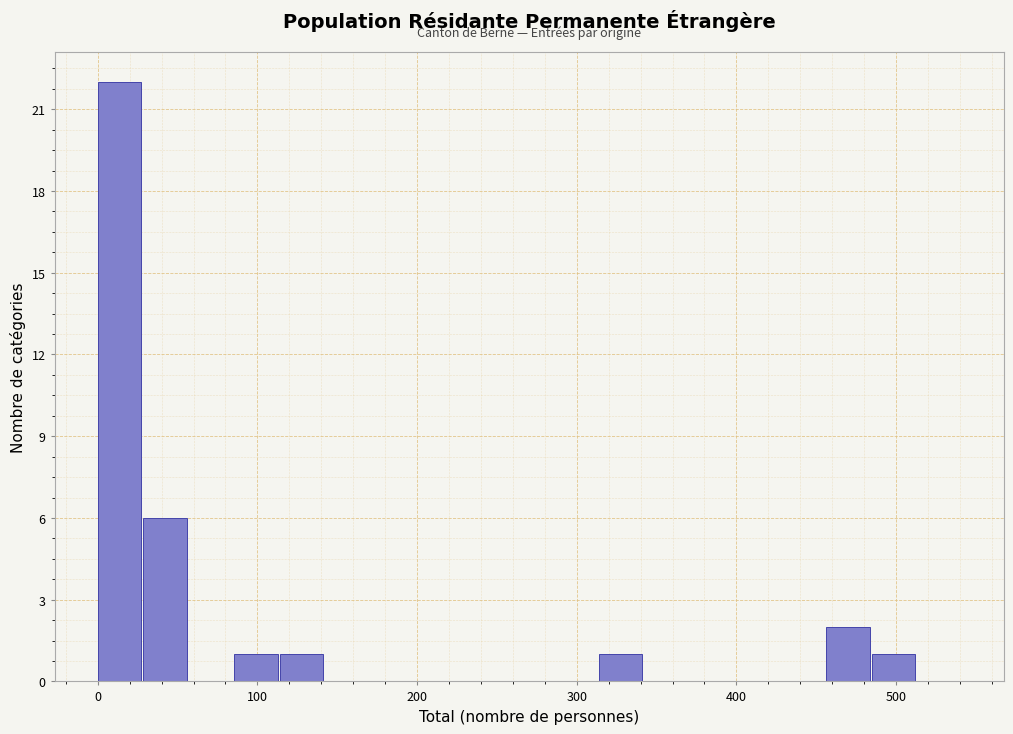

Read against the x-axis, roughly where is the centre of the tallest bar?

10